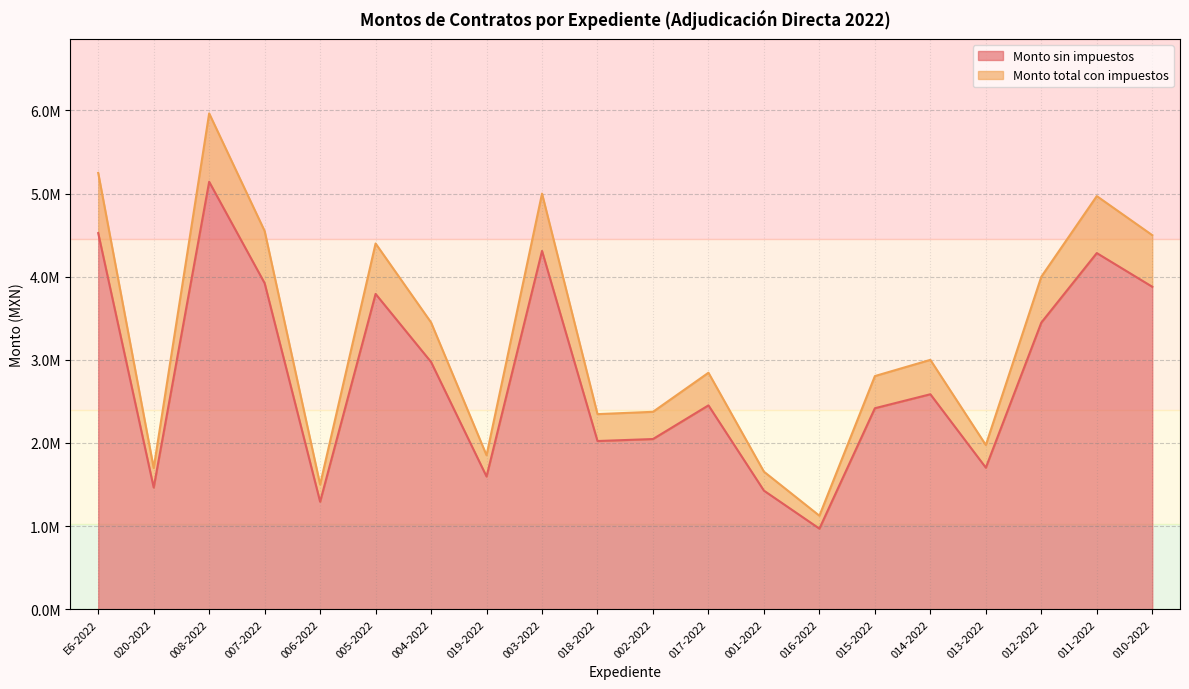

Rank the series at 006-2022 from lowest to highest value.

Monto sin impuestos, Monto total con impuestos